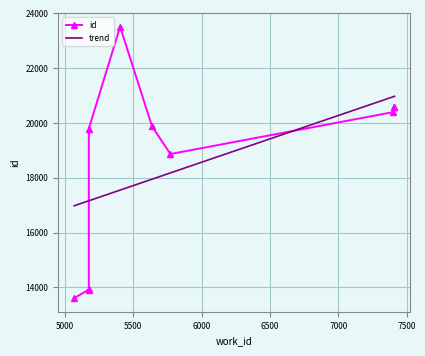

Does the chart have visible grid lines?

Yes